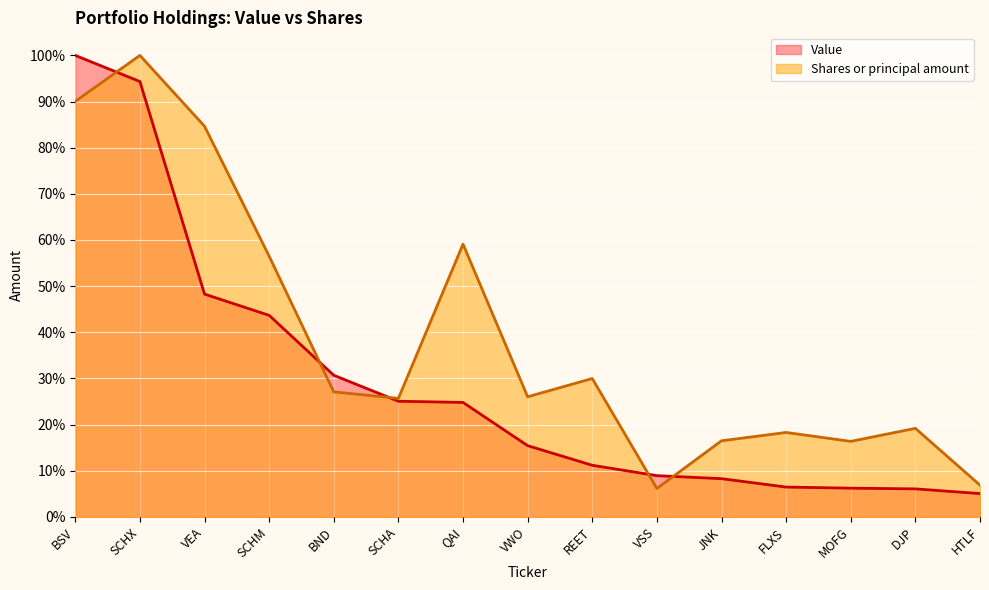

What is the difference between the maximum and minimum values in the Shares or principal amount series?

0.9